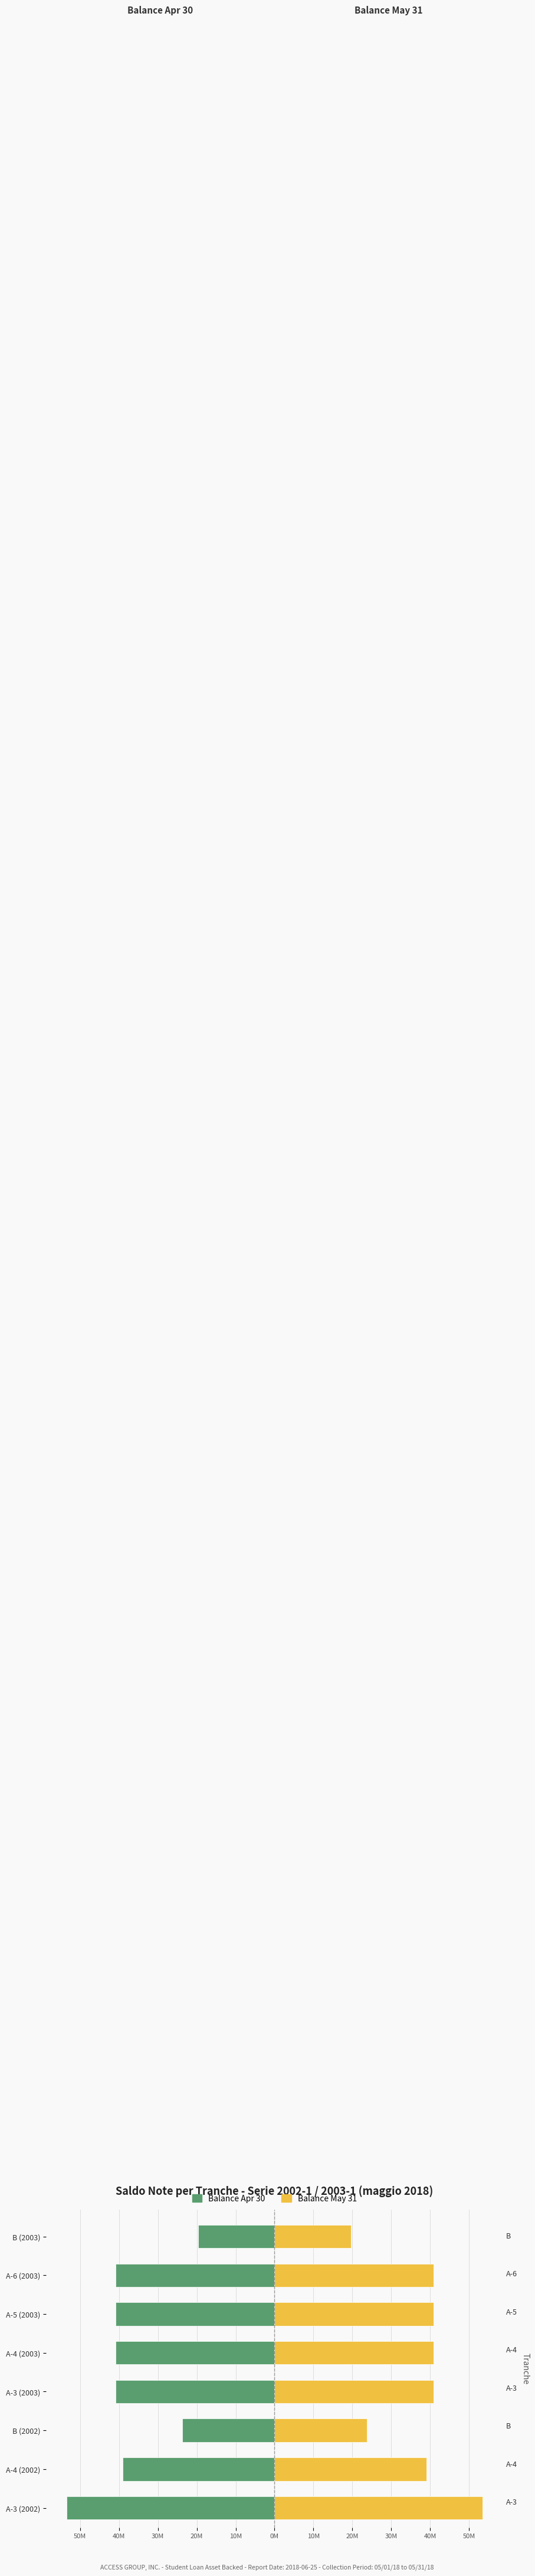

What is the highest value of the Balance May 31 series?

53.4